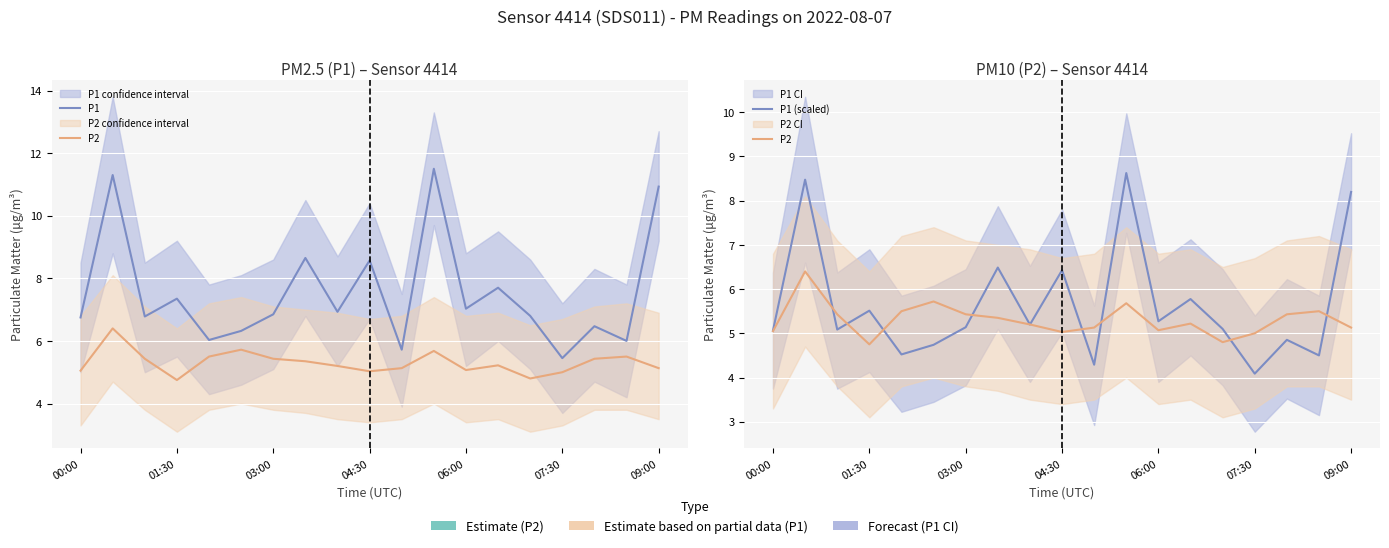

What is the average value of the P2 series?

5.3